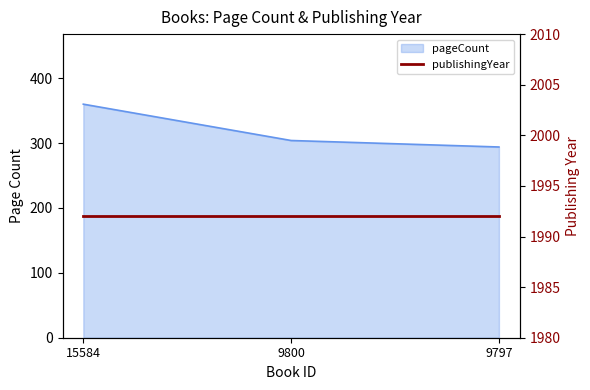

True or false: the data shows 607 at 15584.

False